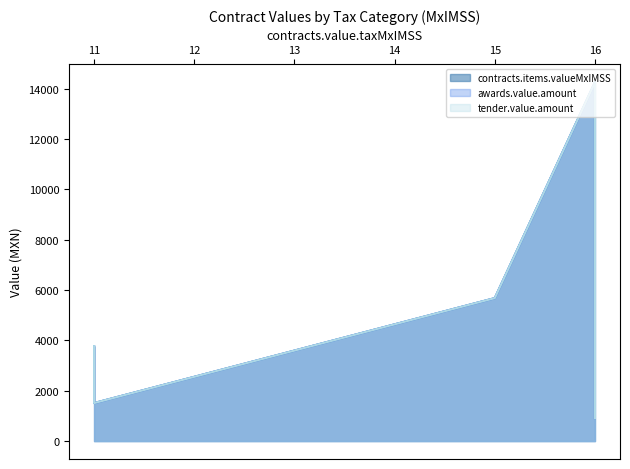

What is the label of the 7th point from the left?

11